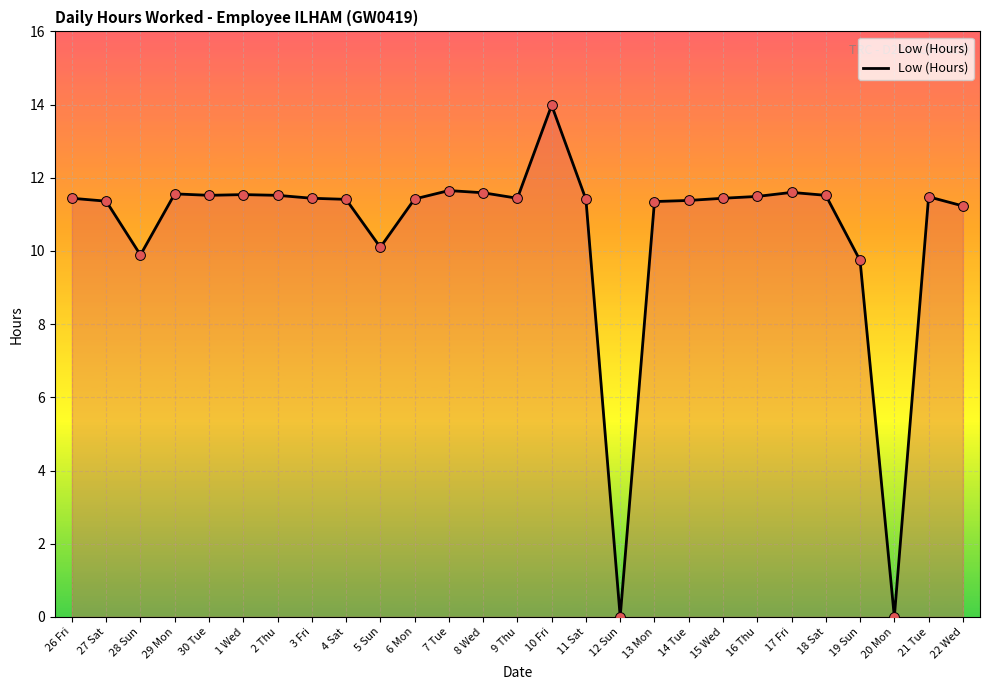

Between 5 Sun and 30 Tue, which is larger?

30 Tue